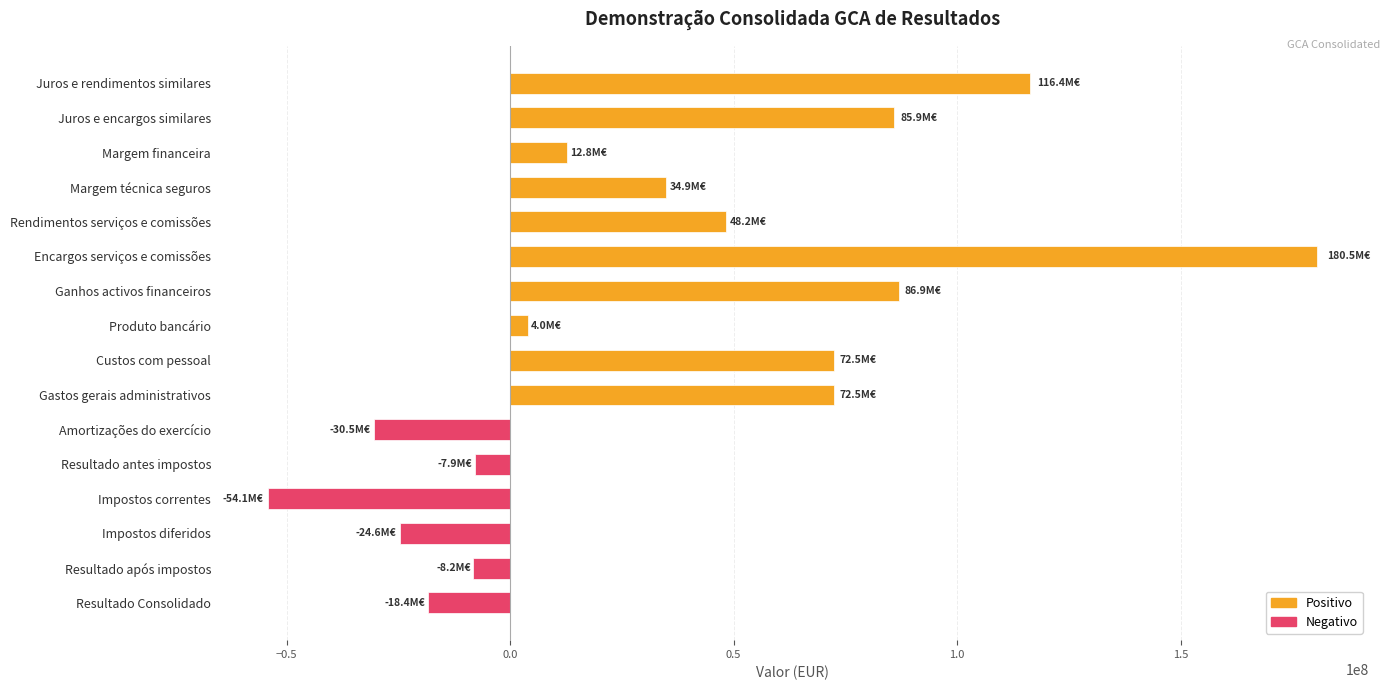

Is it true that the value at Juros e rendimentos similares is 160481375.6?

False